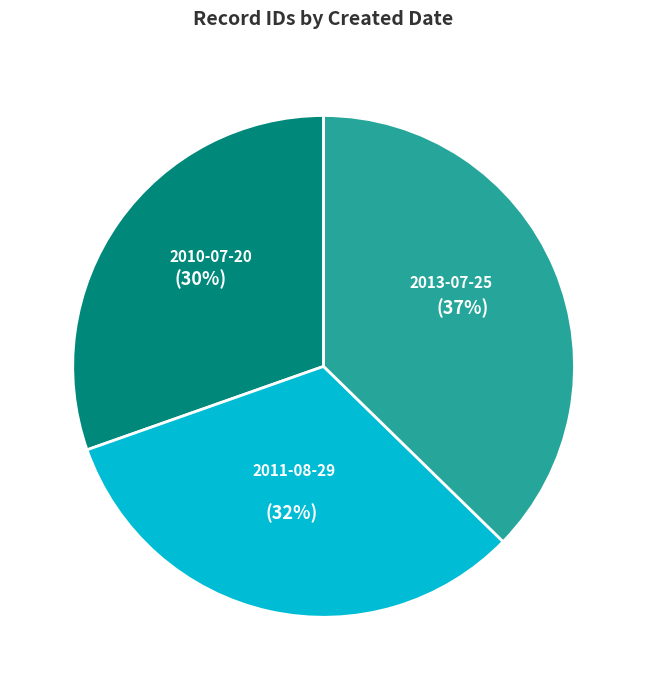

Count the number of slices in the pie.

3